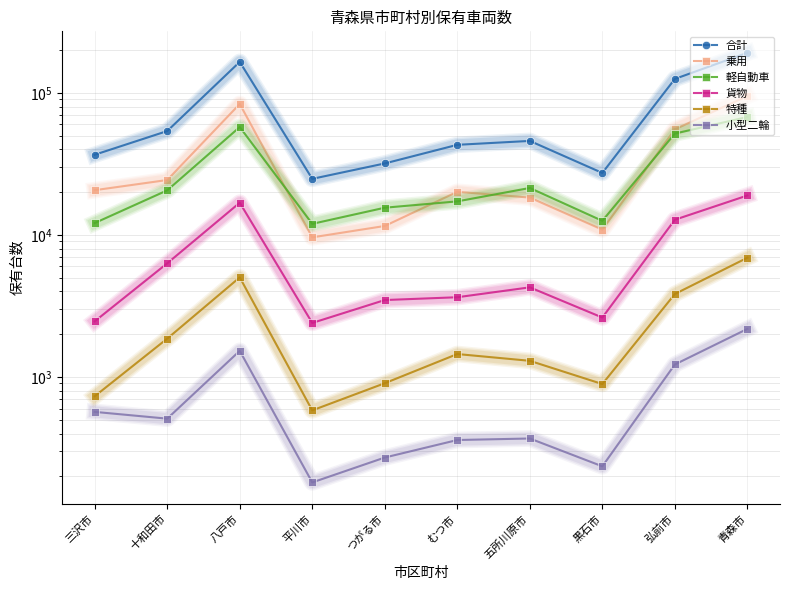

In 小型二輪, how many points are higher than both neighbors (excluding endpoints)?

2